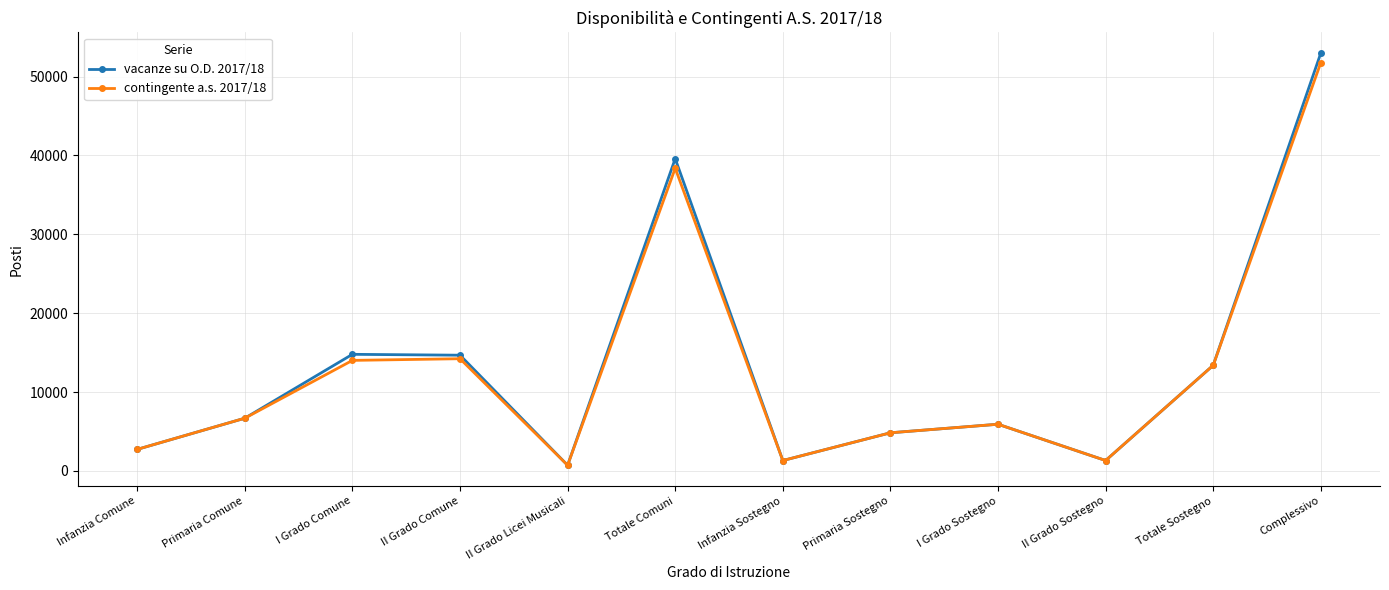

What is the label of the 7th point from the left?

Infanzia Sostegno